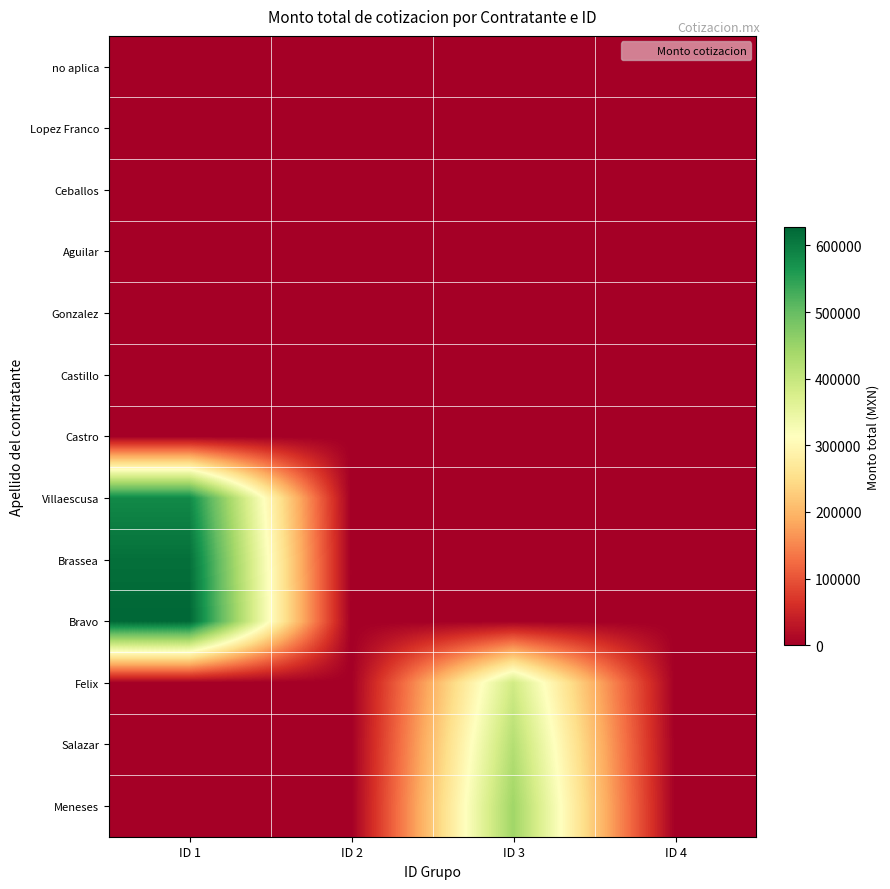

At how many categories does at least one series exceed 621813?

1